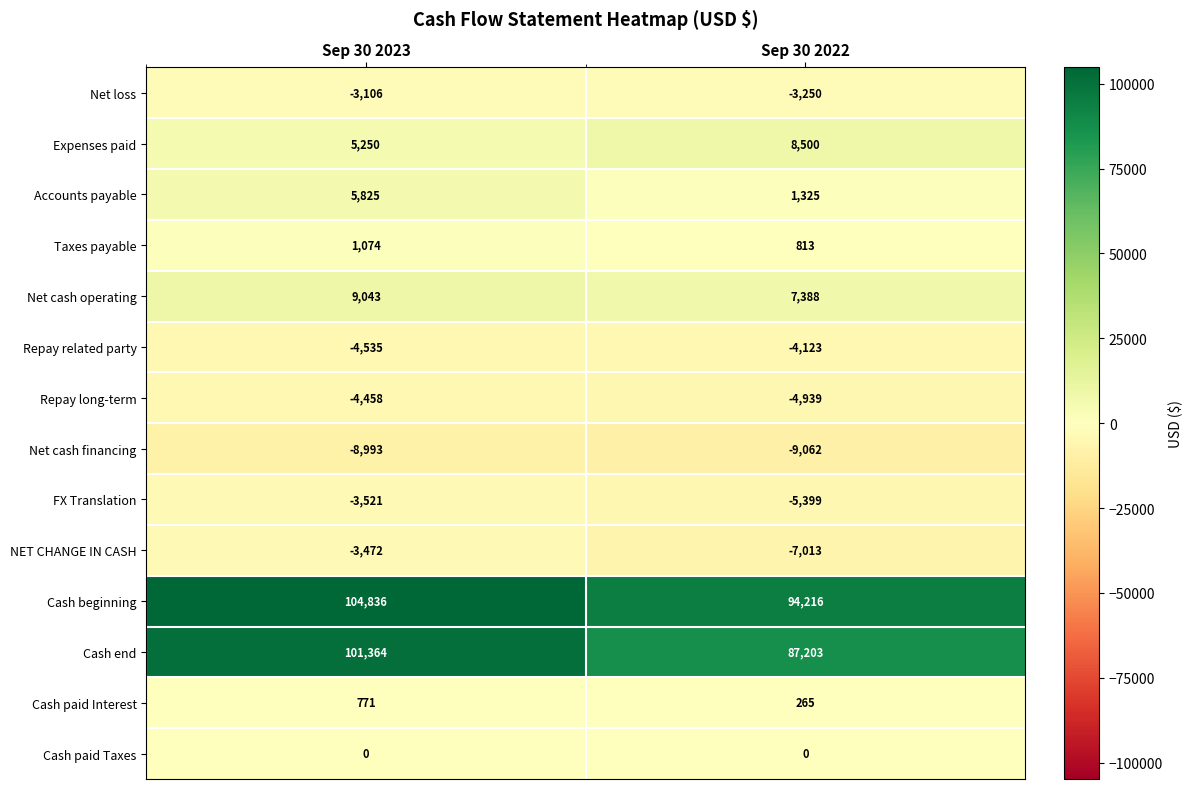

Reading left to right, transcribe all the data shown in this chart.

Net loss: Sep 30 2023=-3106	Sep 30 2022=-3250
Expenses paid: Sep 30 2023=5250	Sep 30 2022=8500
Accounts payable: Sep 30 2023=5825	Sep 30 2022=1325
Taxes payable: Sep 30 2023=1074	Sep 30 2022=813
Net cash operating: Sep 30 2023=9043	Sep 30 2022=7388
Repay related party: Sep 30 2023=-4535	Sep 30 2022=-4123
Repay long-term: Sep 30 2023=-4458	Sep 30 2022=-4939
Net cash financing: Sep 30 2023=-8993	Sep 30 2022=-9062
FX Translation: Sep 30 2023=-3521	Sep 30 2022=-5399
NET CHANGE IN CASH: Sep 30 2023=-3472	Sep 30 2022=-7013
Cash beginning: Sep 30 2023=104836	Sep 30 2022=94216
Cash end: Sep 30 2023=101364	Sep 30 2022=87203
Cash paid Interest: Sep 30 2023=771	Sep 30 2022=265
Cash paid Taxes: Sep 30 2023=0	Sep 30 2022=0